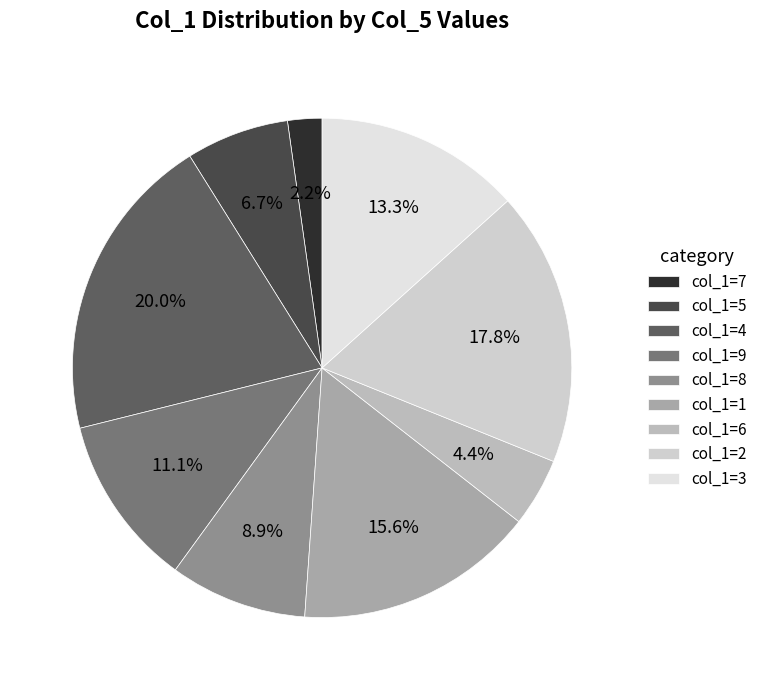

How many segments does this pie chart have?

9